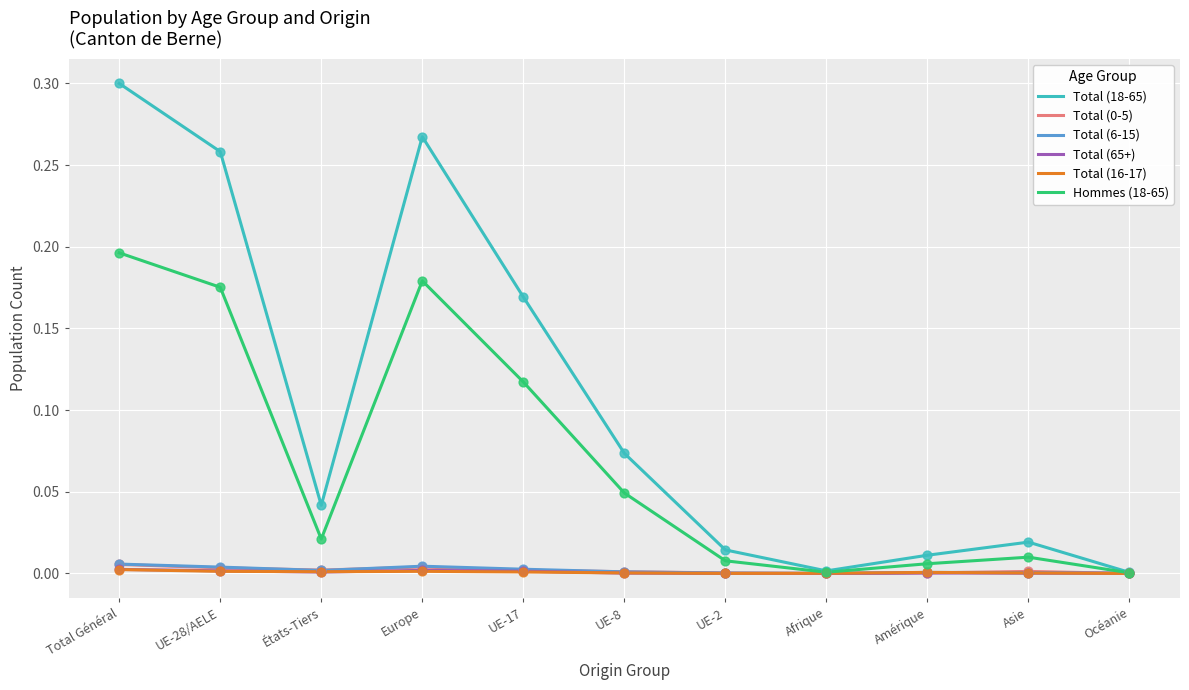

Which series has the largest total across all categories?

Total (18-65)